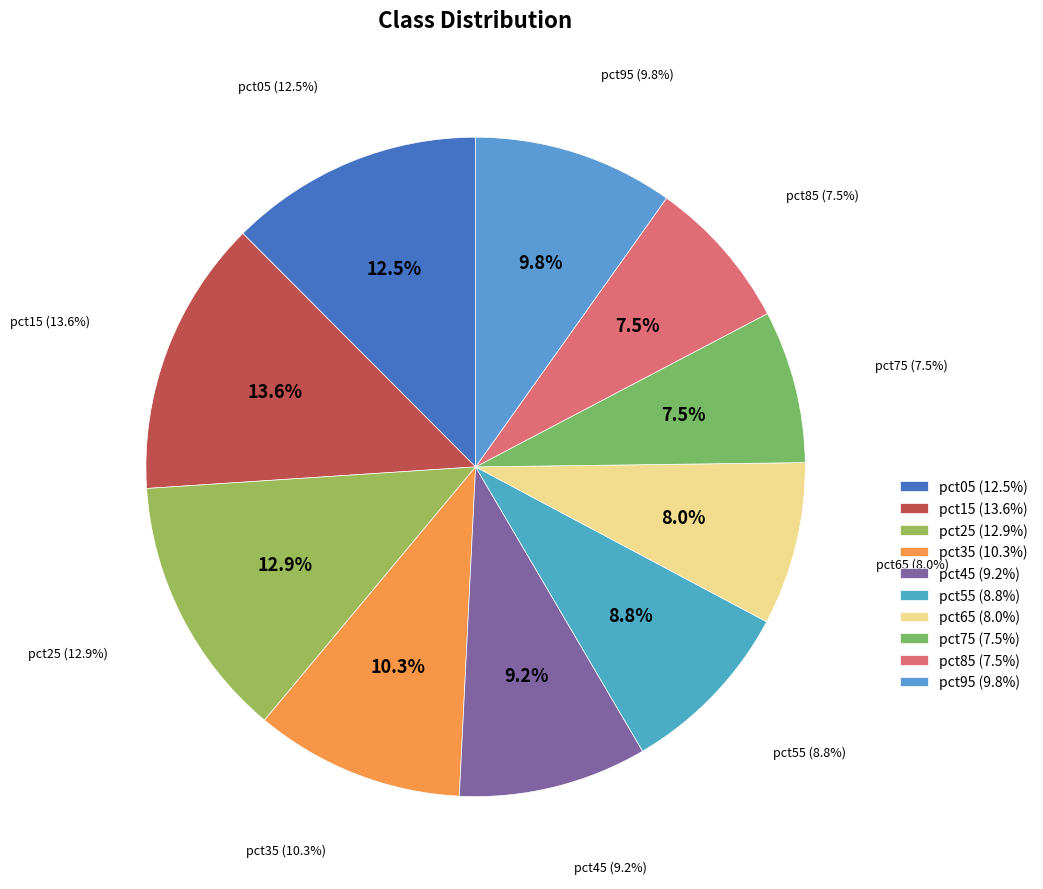

What is the total percentage of pct95 and pct65?

17.8%